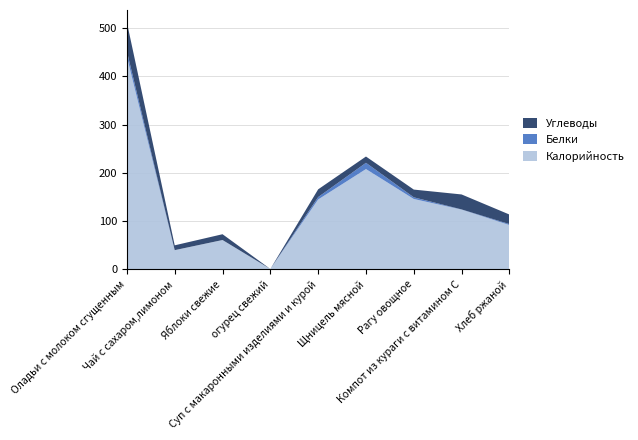

Reading right to left, what are all the values shown in this chart?

Калорийность: Хлеб ржаной=92.0	Компот из кураги с витамином С=124.0	Рагу овощное=146.0	Щницель мясной=208.0	Суп с макаронными изделиями и курой=145.0	огурец свежий=1.0	Яблоки свежие=61.0	Чай с сахаром,лимоном=40.0	Оладьи с молоком сгущенным=441.0
Белки: Хлеб ржаной=2.0	Компот из кураги с витамином С=0.4	Рагу овощное=3.5	Щницель мясной=13.0	Суп с макаронными изделиями и курой=5.0	огурец свежий=0.0	Яблоки свежие=0.0	Чай с сахаром,лимоном=0.0	Оладьи с молоком сгущенным=11.0
Углеводы: Хлеб ржаной=19.8	Компот из кураги с витамином С=31.0	Рагу овощное=16.0	Щницель мясной=13.0	Суп с макаронными изделиями и курой=16.0	огурец свежий=0.0	Яблоки свежие=12.0	Чай с сахаром,лимоном=10.0	Оладьи с молоком сгущенным=60.0